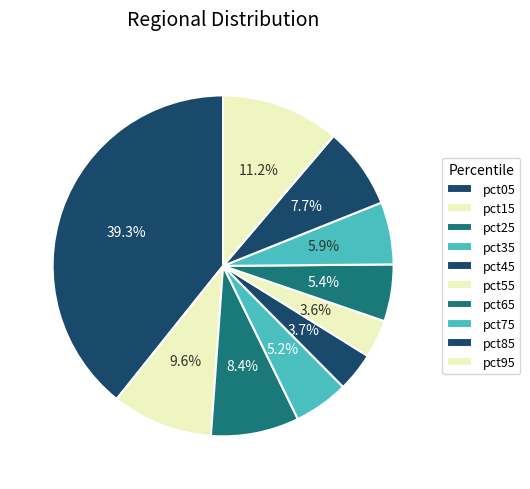

What is the smallest slice in the pie chart?

pct55